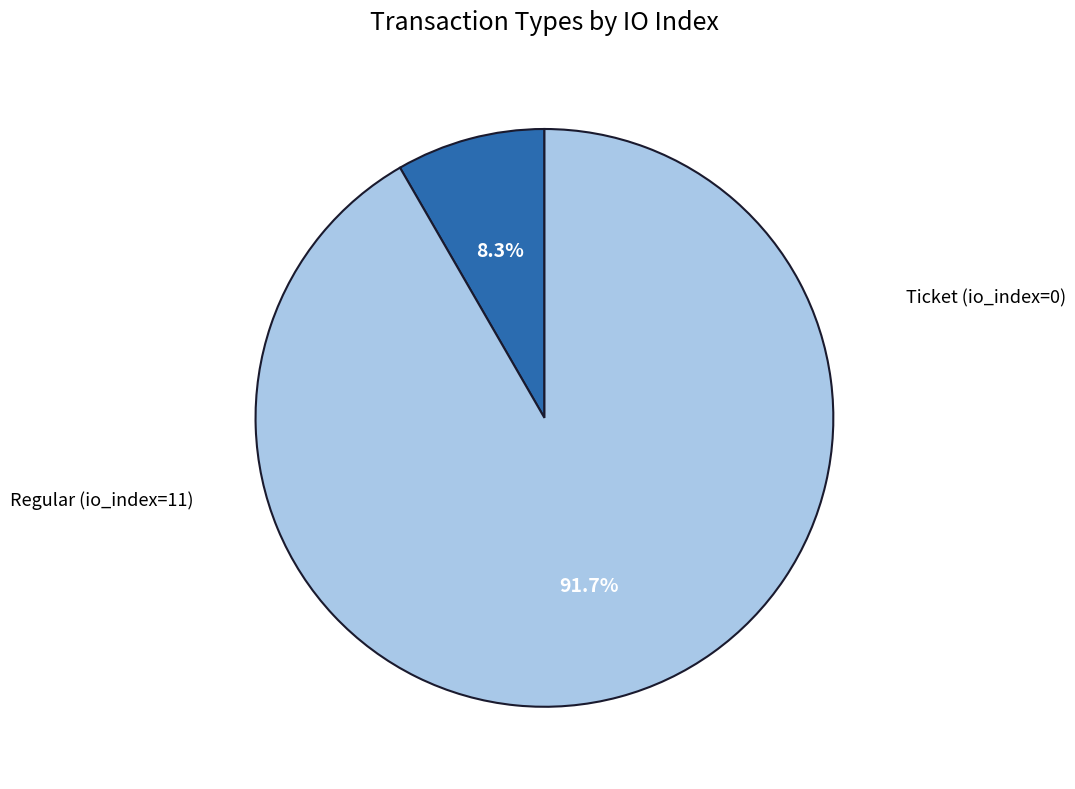

How many slices are in this pie chart?

2